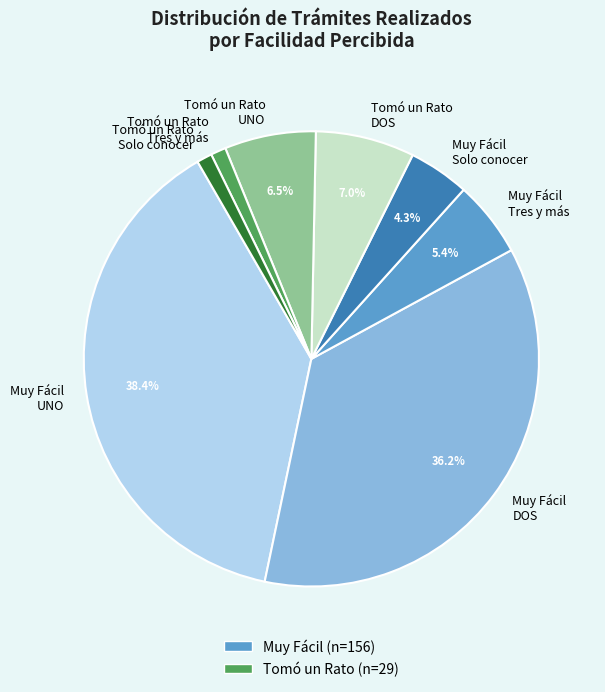

Which has a higher value, Muy Fácil Solo conocer or Muy Fácil Tres y más?

Muy Fácil Tres y más